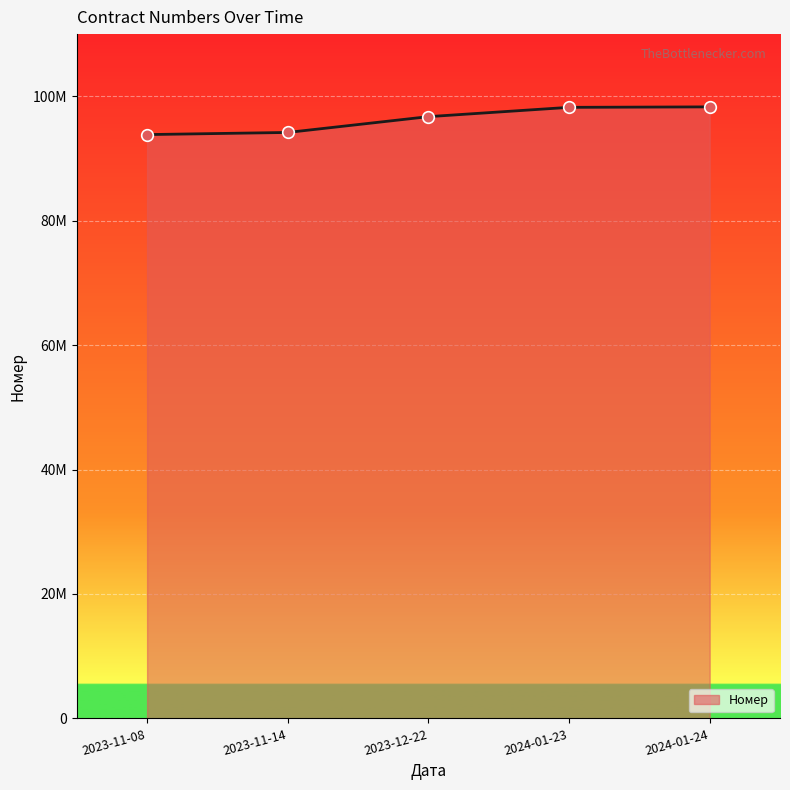

What is the change in value from 2023-11-14 to 2023-12-22?

+2539805